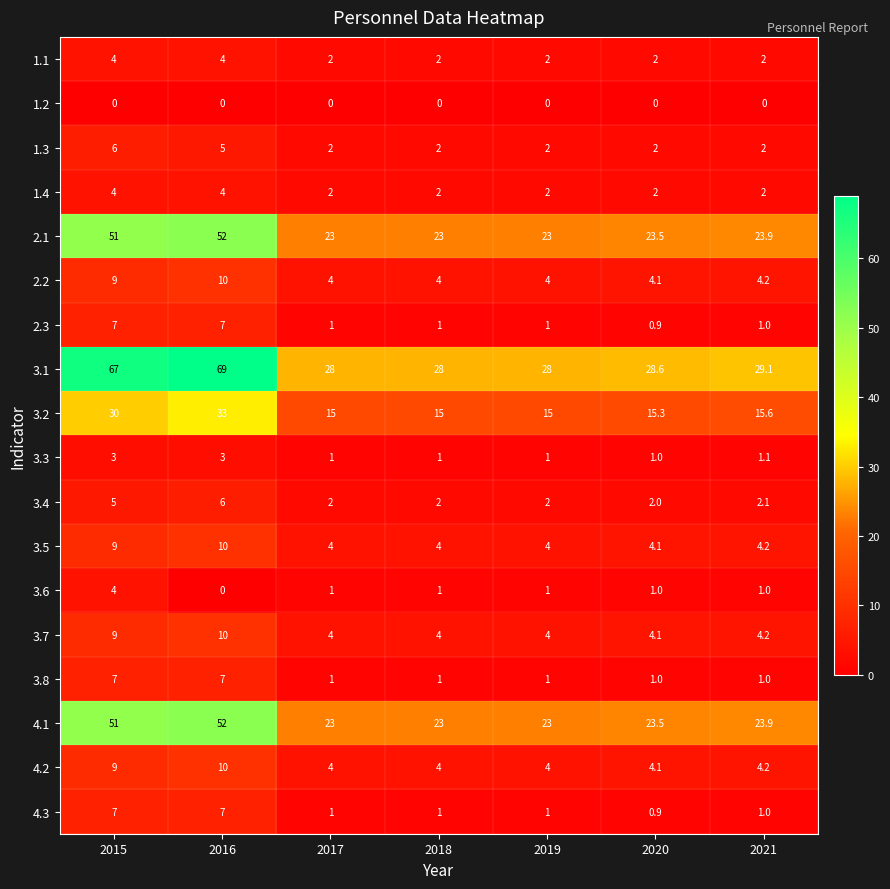

What is the maximum value shown in the chart?

69.0